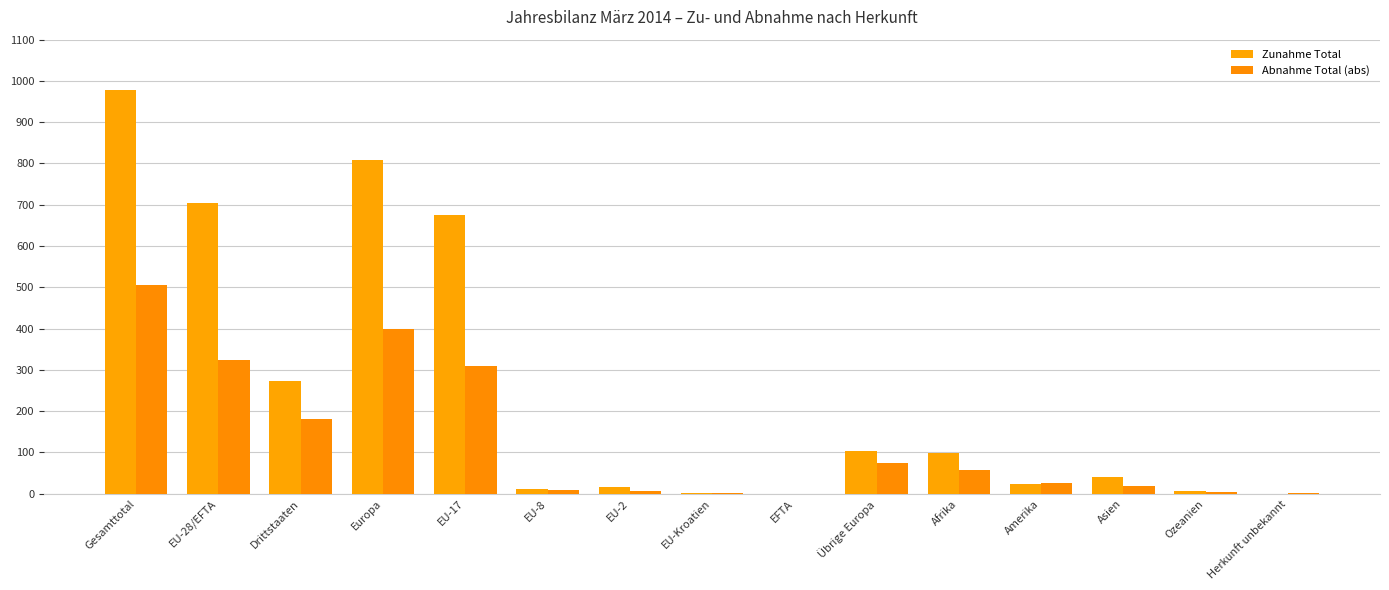

Which label corresponds to the smallest value in the chart?

EFTA